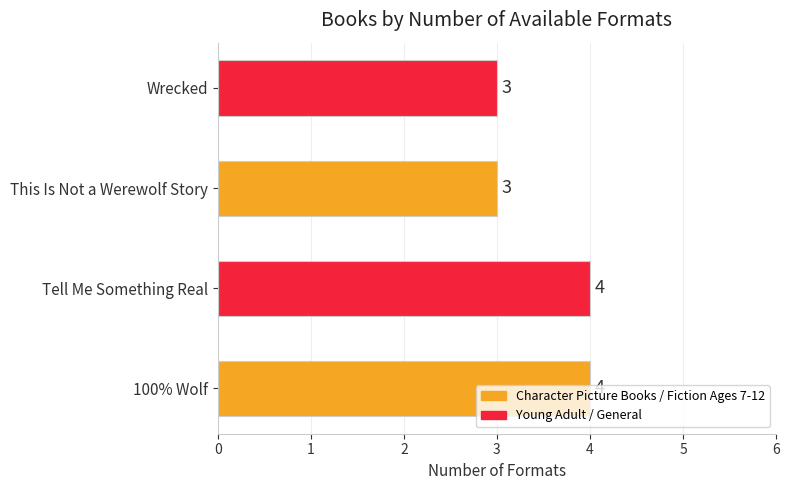

What is the ratio of the value at This Is Not a Werewolf Story to the value at Tell Me Something Real?

0.8